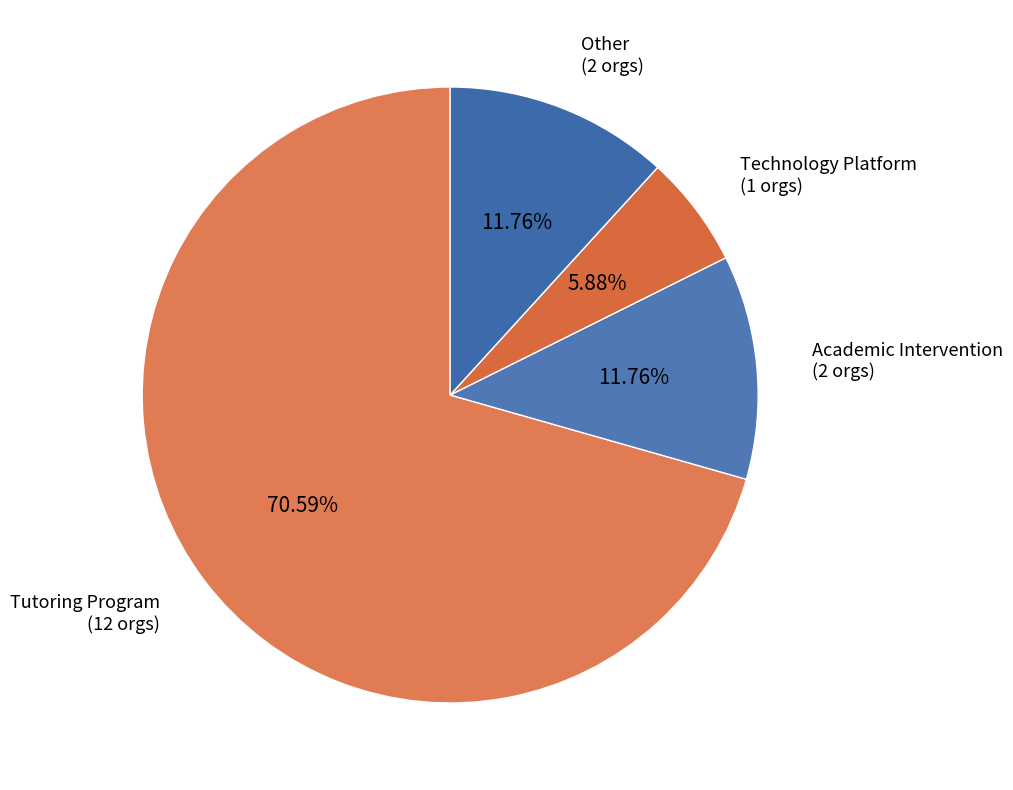

To the nearest percent, what is the average slice percentage?

25%